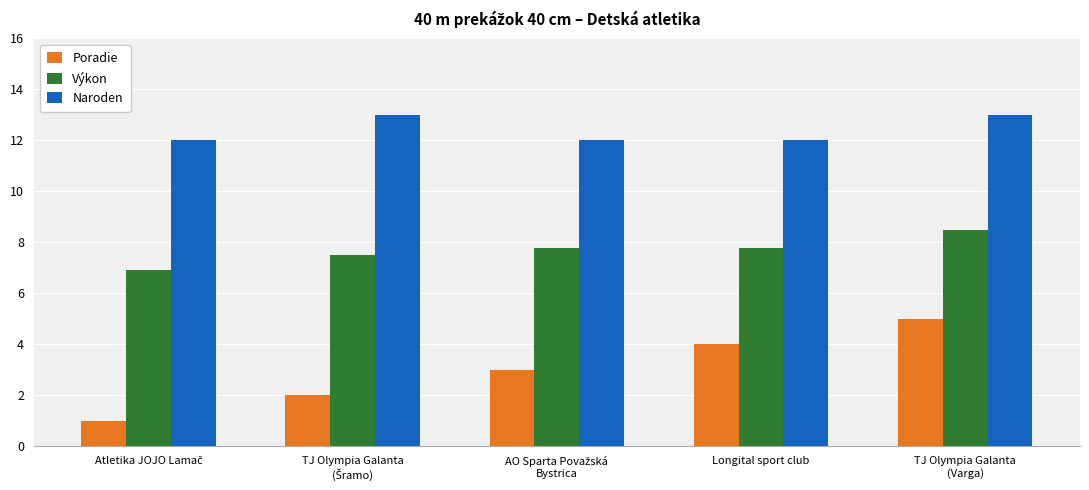

How many categories are shown in the chart?

5